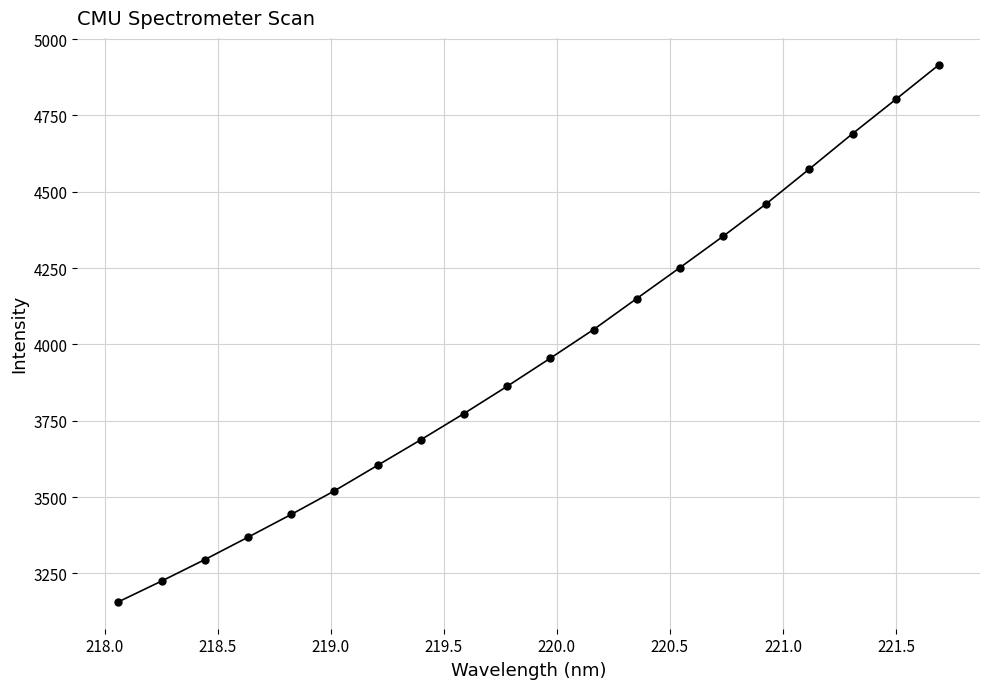

What is the minimum value shown in the chart?

3157.0